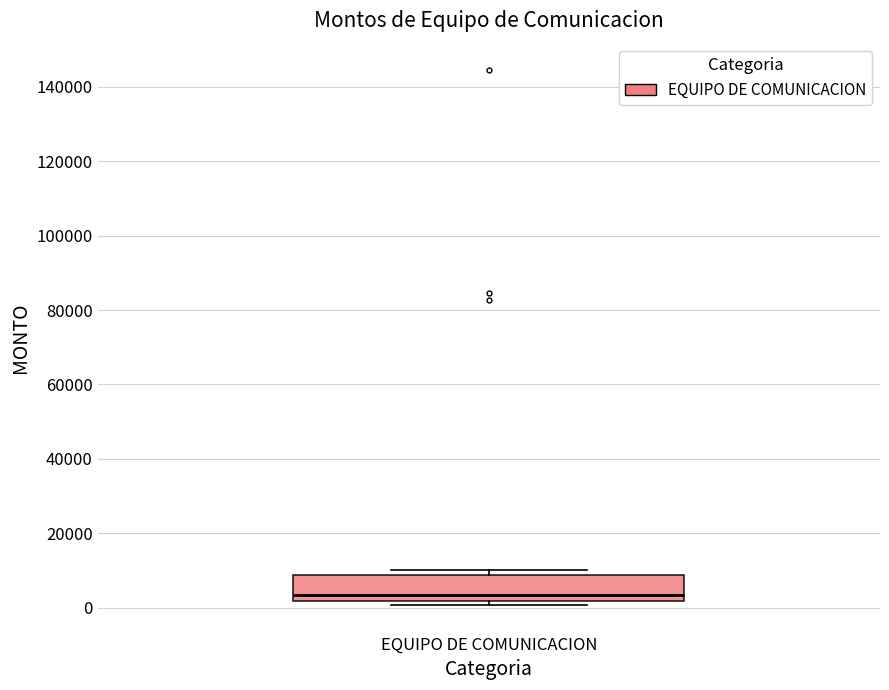

Transcribe this box plot: give where the median line is, the range the box spans, and where the two whiskers end, as read against the y-axis. The values are not printed on the chart, so give them approximately, as read against the axis.

median 4000, box 2000 to 8000, whiskers 0 to 10000